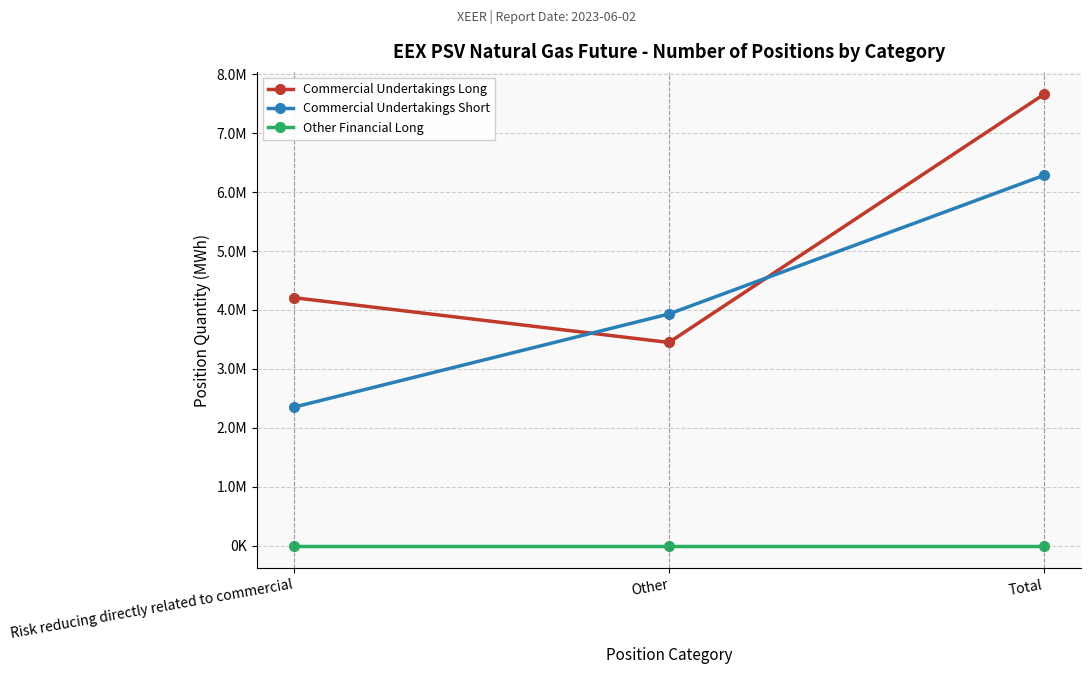

What is the label of the 2nd point from the right?

Other